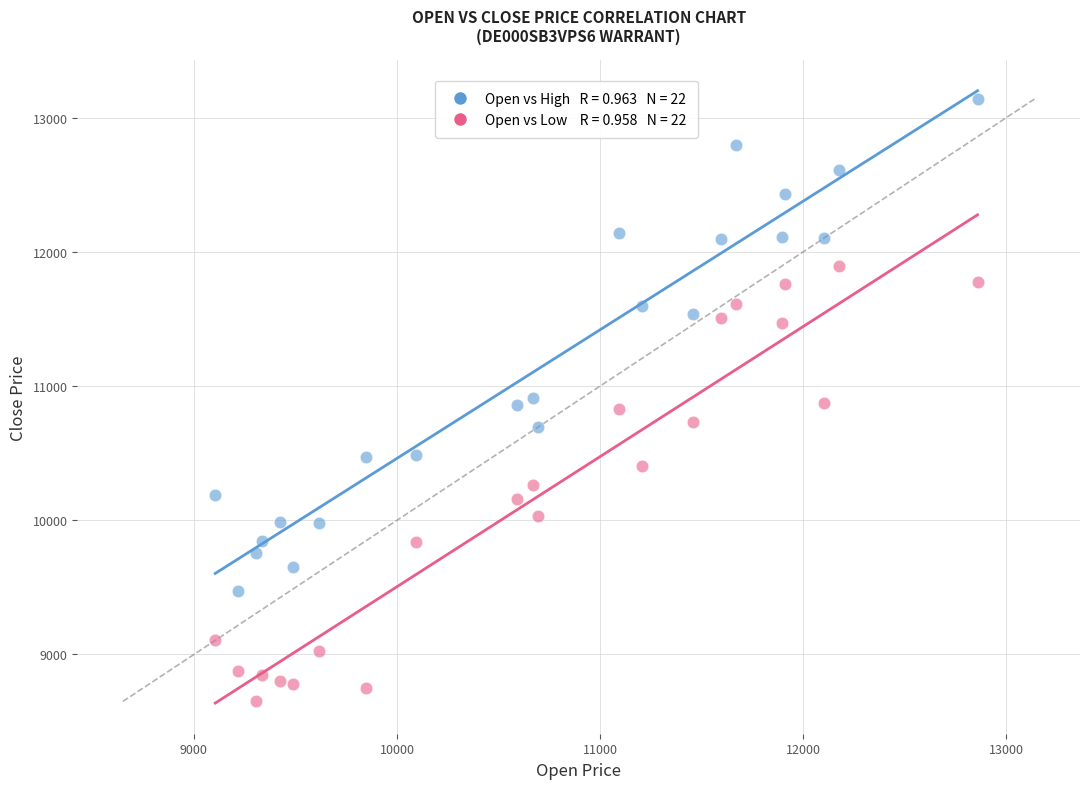

Across all data points, what is the range of X values (max minus min)?

3755